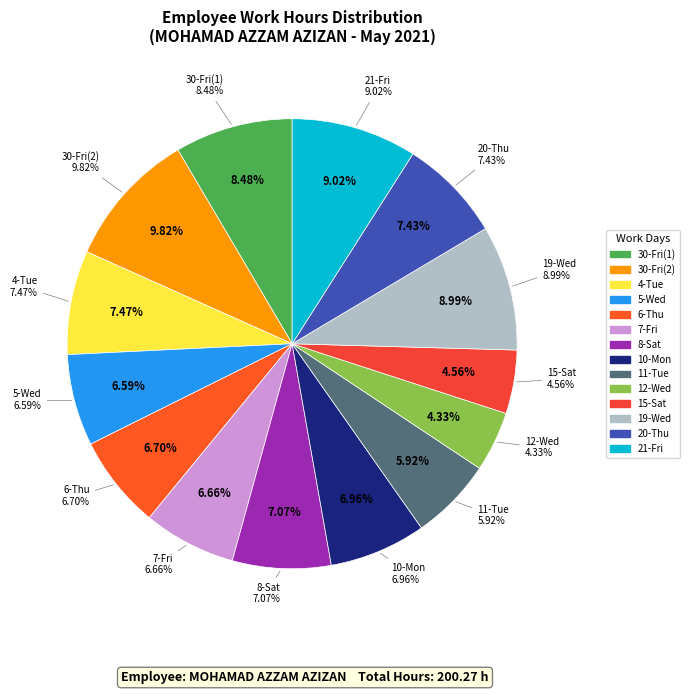

To the nearest percent, what is the difference between the largest and smallest slice percentages?

5%